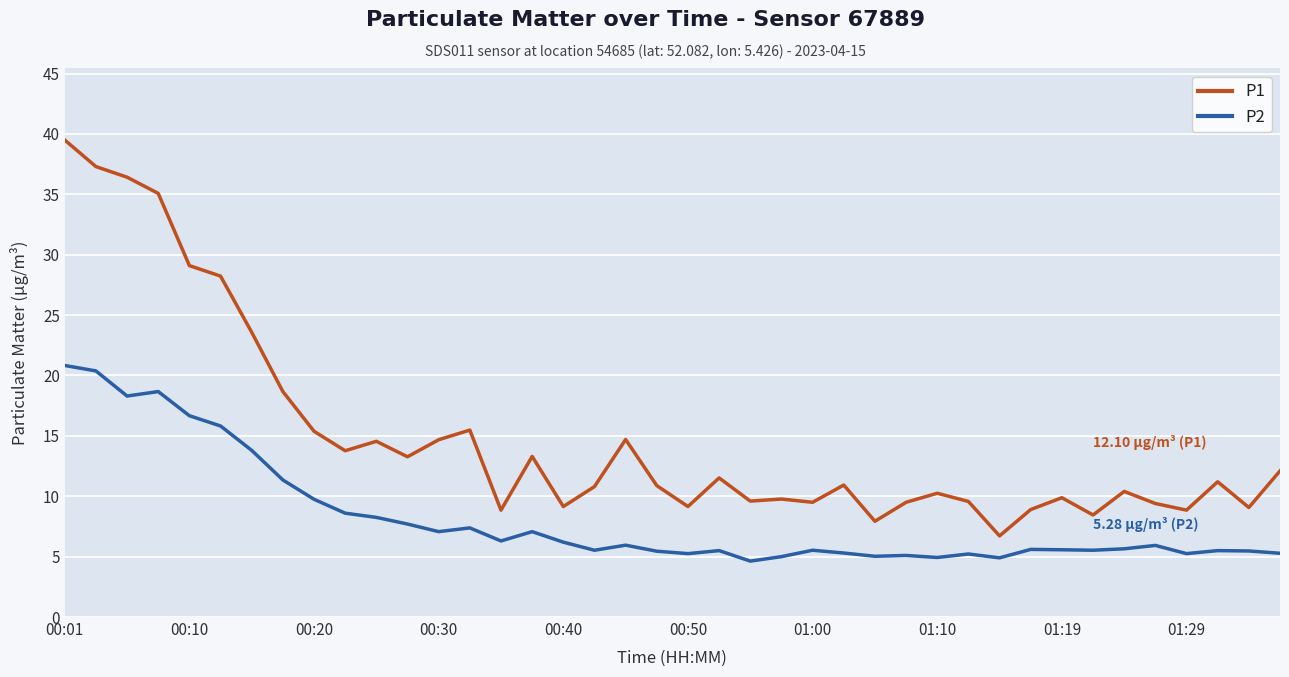

In P2, how many points are higher than both neighbors (excluding endpoints)?

11